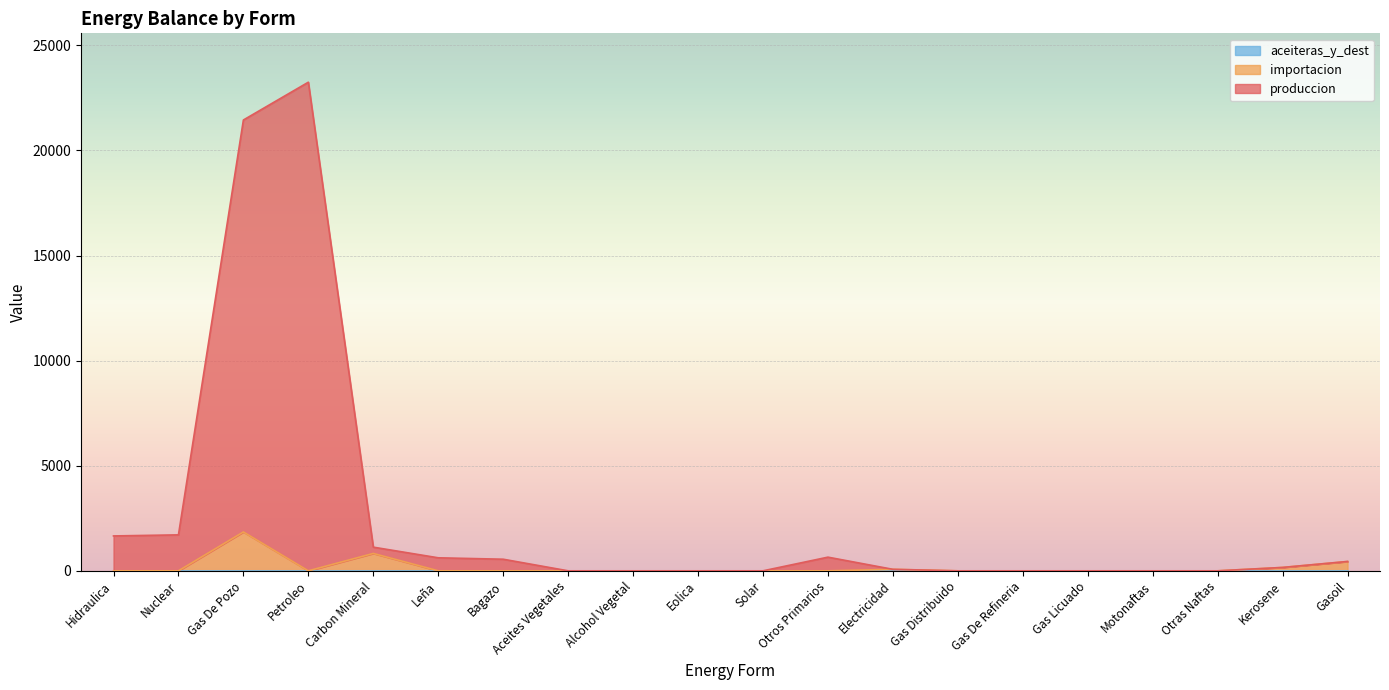

How many values in the produccion series exceed 161?

9